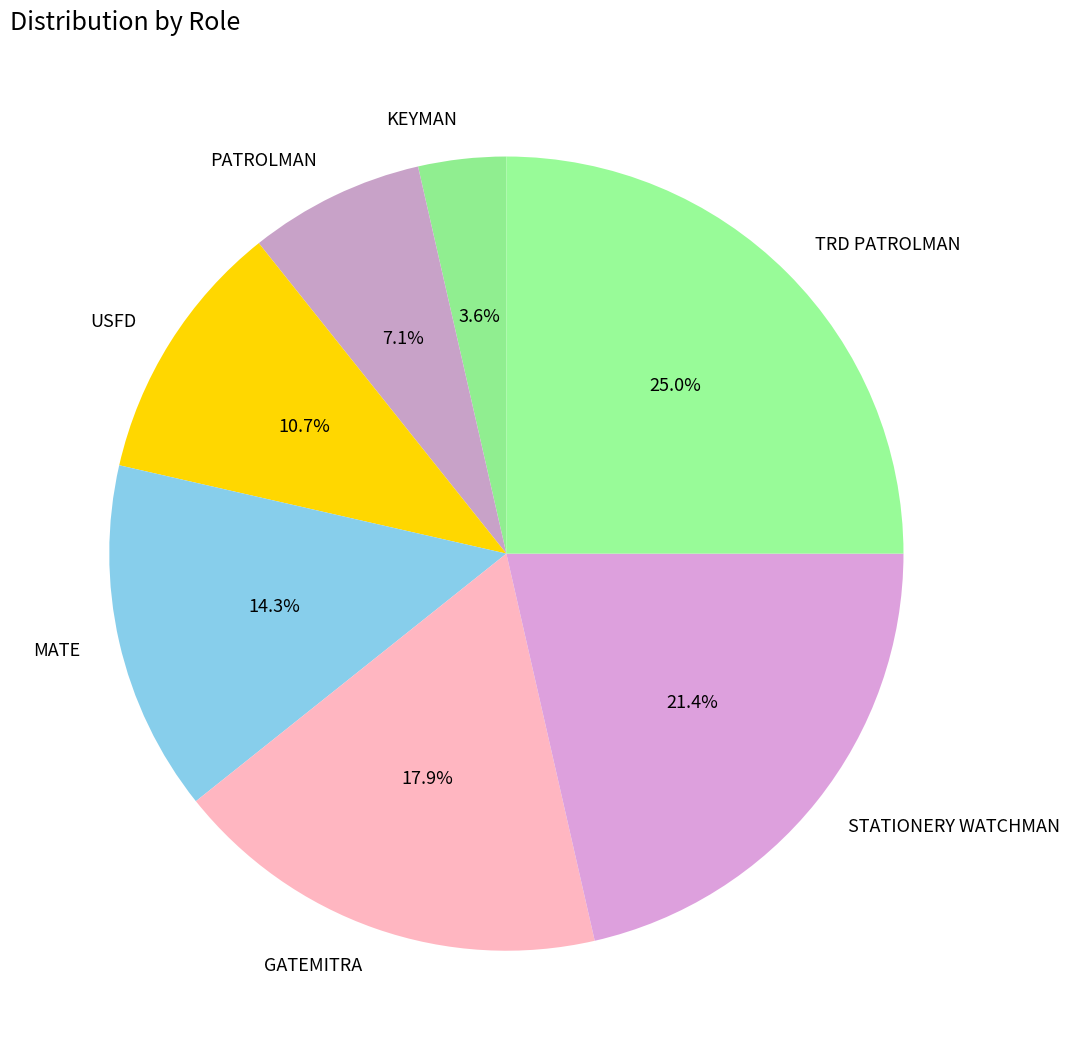

What percentage is the MATE slice, to the nearest percent?

14%